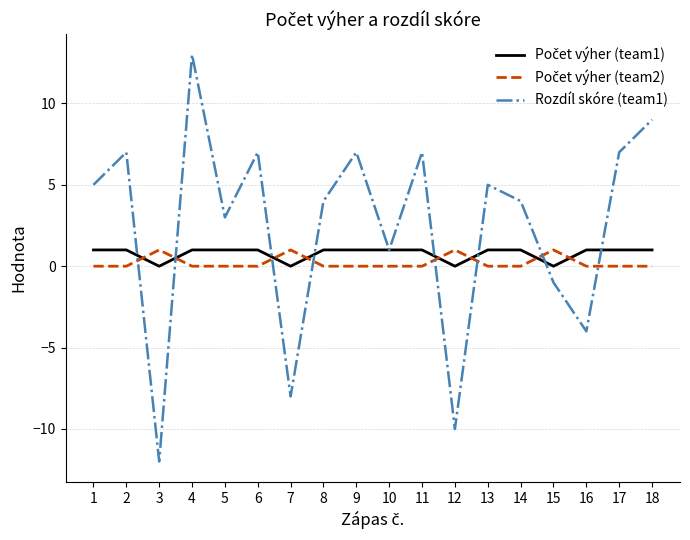

The Rozdíl skóre (team1) series shows 7 at 2. True or false?

True